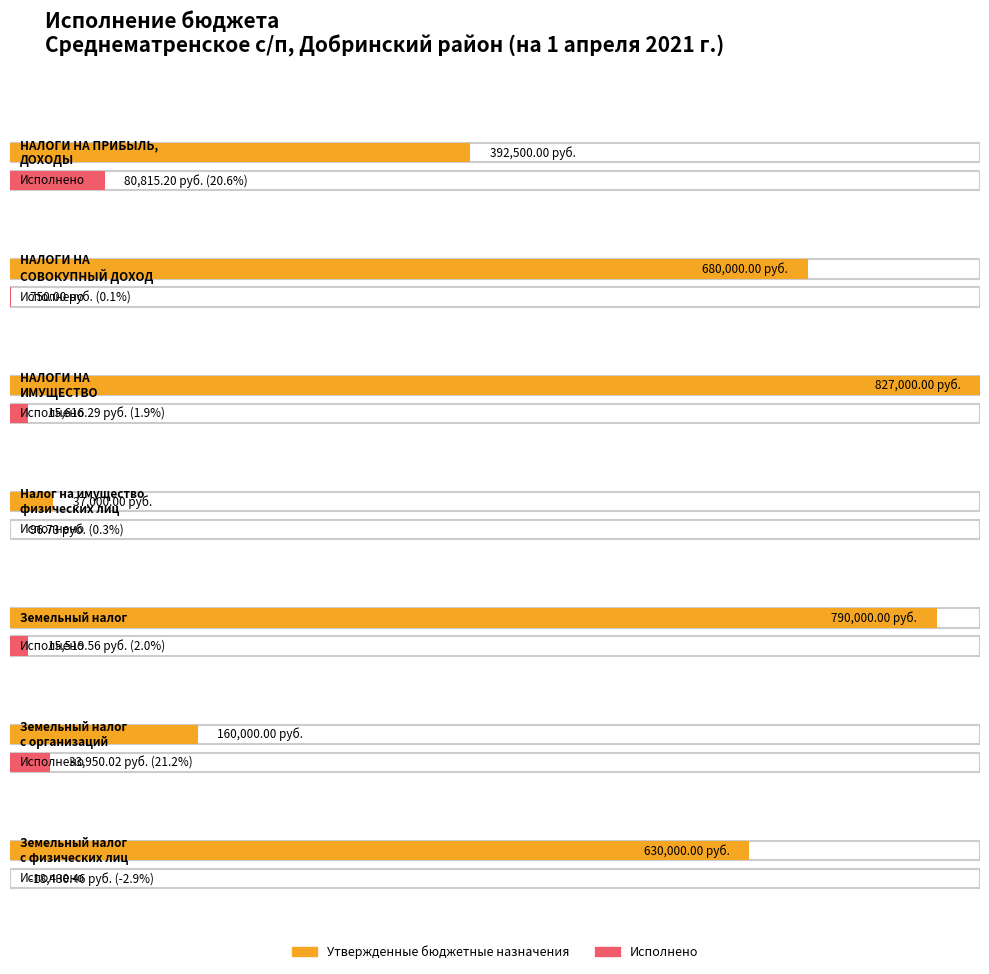

Reading left to right, extract all data points from this chart.

Утвержденные бюджетные назначения: 392500.0	680000.0	827000.0	37000.0	790000.0	160000.0	630000.0
Исполнено: 80815.2	750.0	15616.3	96.7	15519.6	33950.0	-18430.5